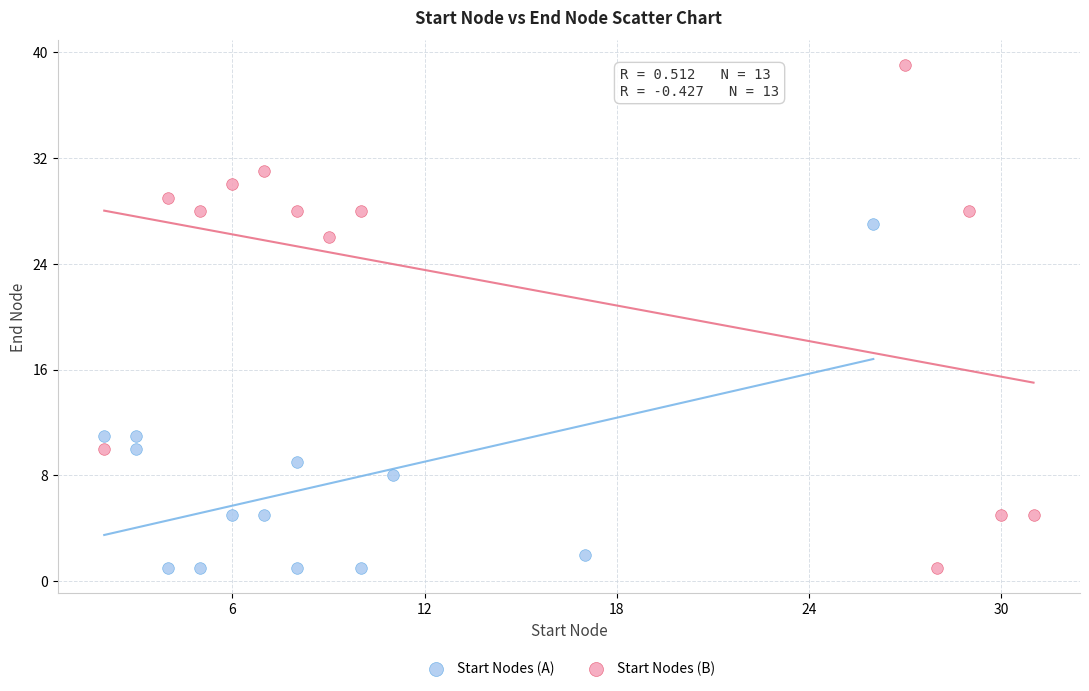

What are all the series names shown in the legend?

Start Nodes (A), Start Nodes (B)